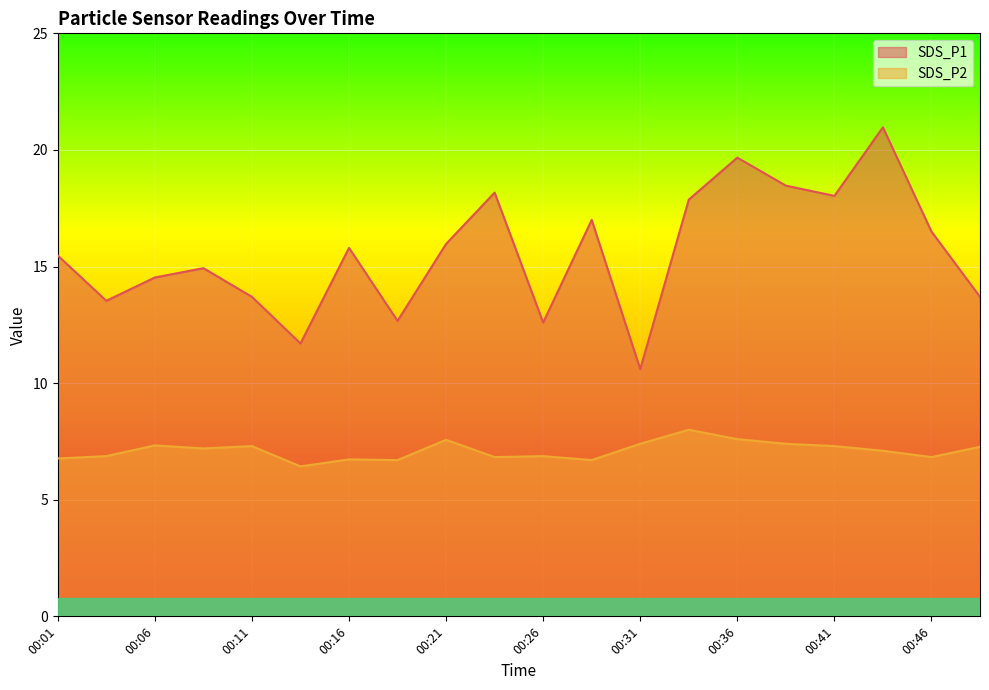

Where does the SDS_P2 series first go above 7?

00:06